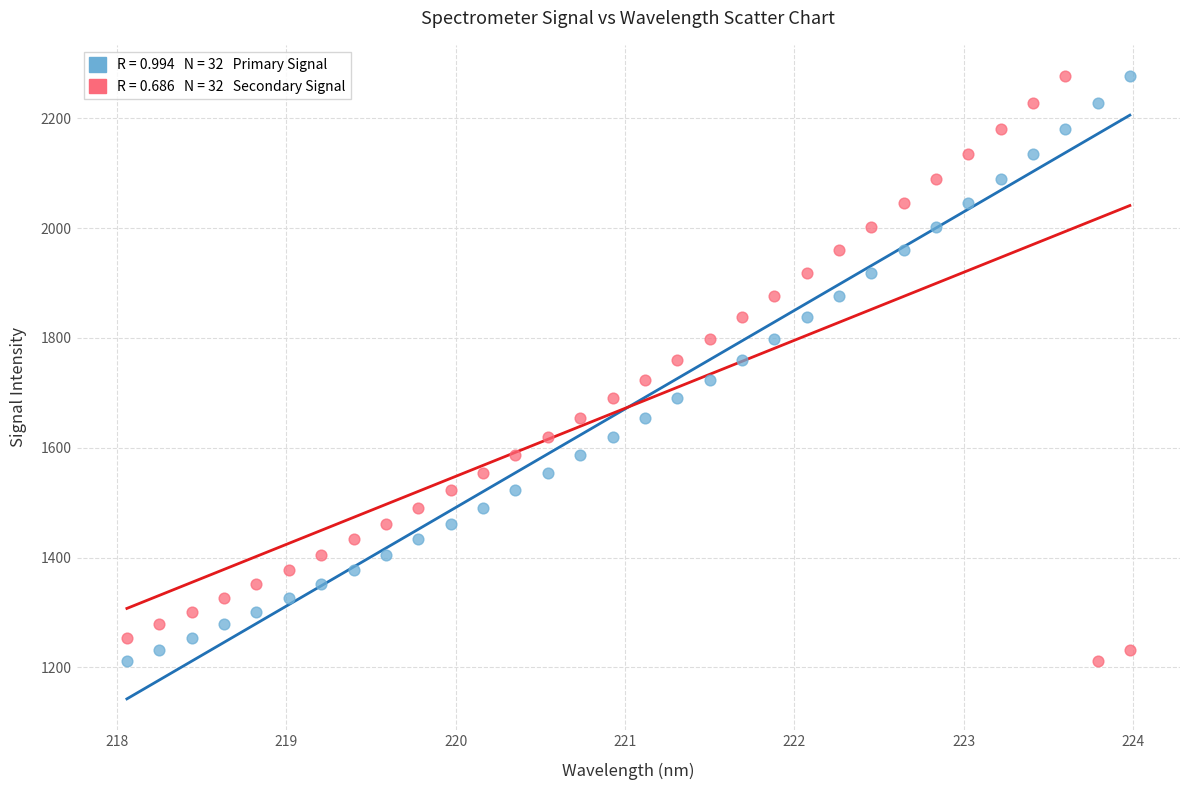

Across all data points, what is the range of Y values (max minus min)?

1066.1